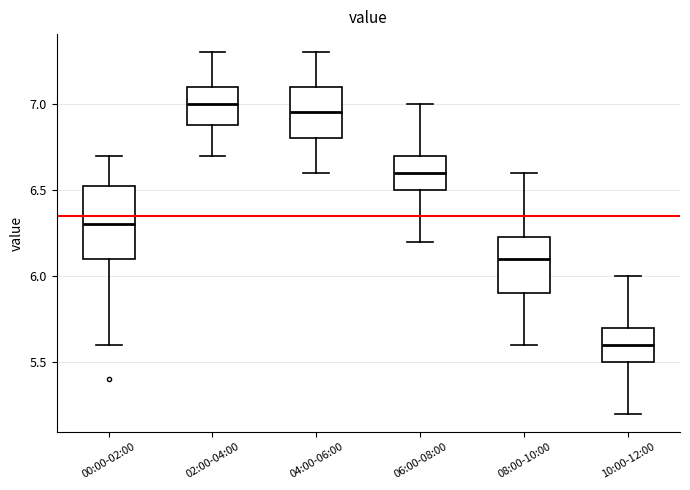

Reading left to right, read every box against the y-axis: the position of its median line, the range the box covers, and the ends of its whiskers. The values are not printed on the chart, so give them approximately, as read against the axis.

00:00-02:00: median 6.30, box 6.10 to 6.55, whiskers 5.60 to 6.70
02:00-04:00: median 7.00, box 6.90 to 7.10, whiskers 6.70 to 7.30
04:00-06:00: median 6.95, box 6.80 to 7.10, whiskers 6.60 to 7.30
06:00-08:00: median 6.60, box 6.50 to 6.70, whiskers 6.20 to 7.00
08:00-10:00: median 6.10, box 5.90 to 6.25, whiskers 5.60 to 6.60
10:00-12:00: median 5.60, box 5.50 to 5.70, whiskers 5.20 to 6.00